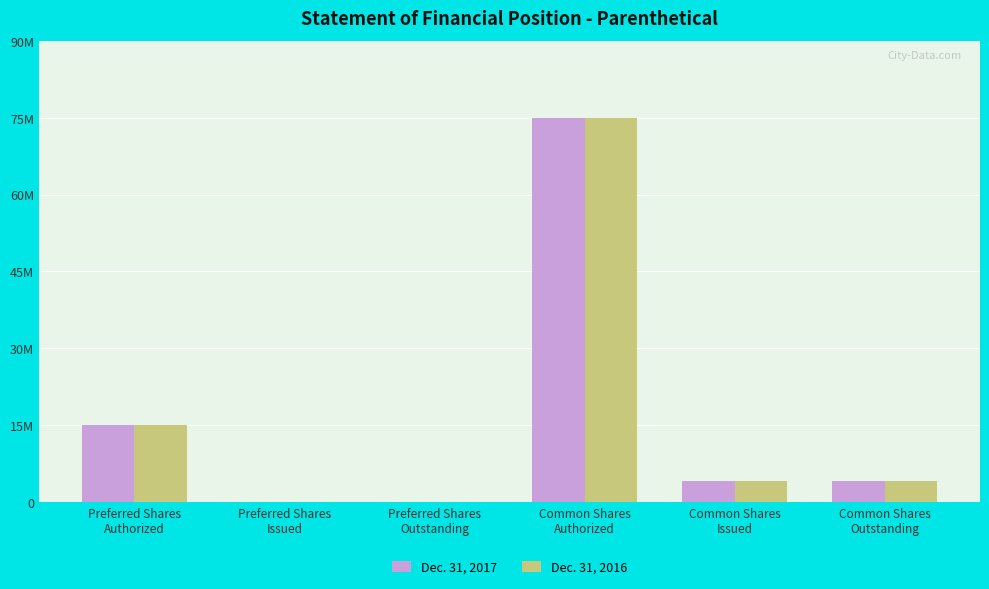

What position from the right is Common Shares
Issued?

2